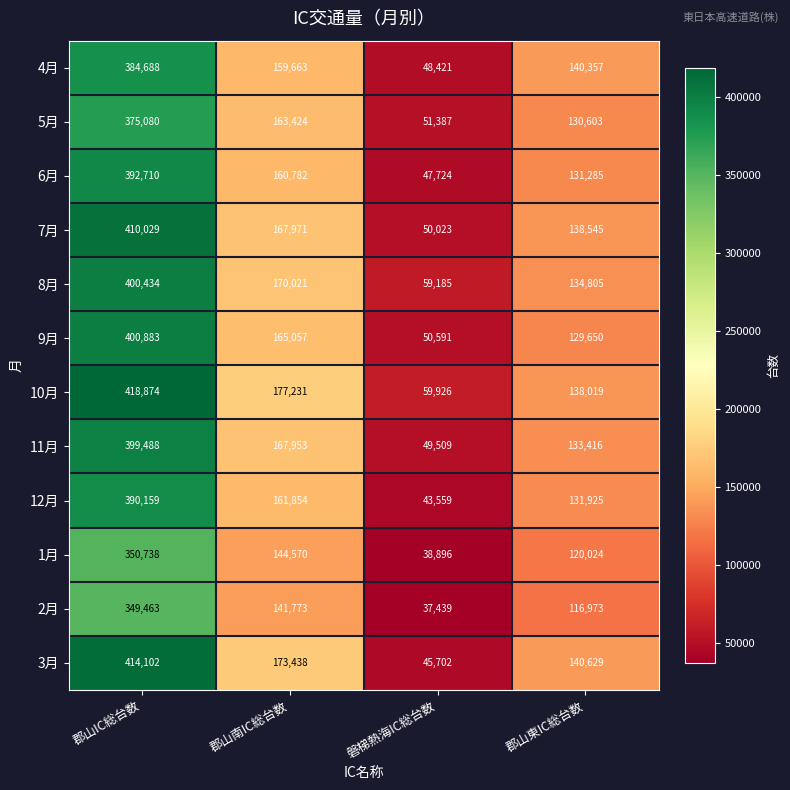

Which series changed the most between 郡山南IC総台数 and 磐梯熱海IC総台数?

3月